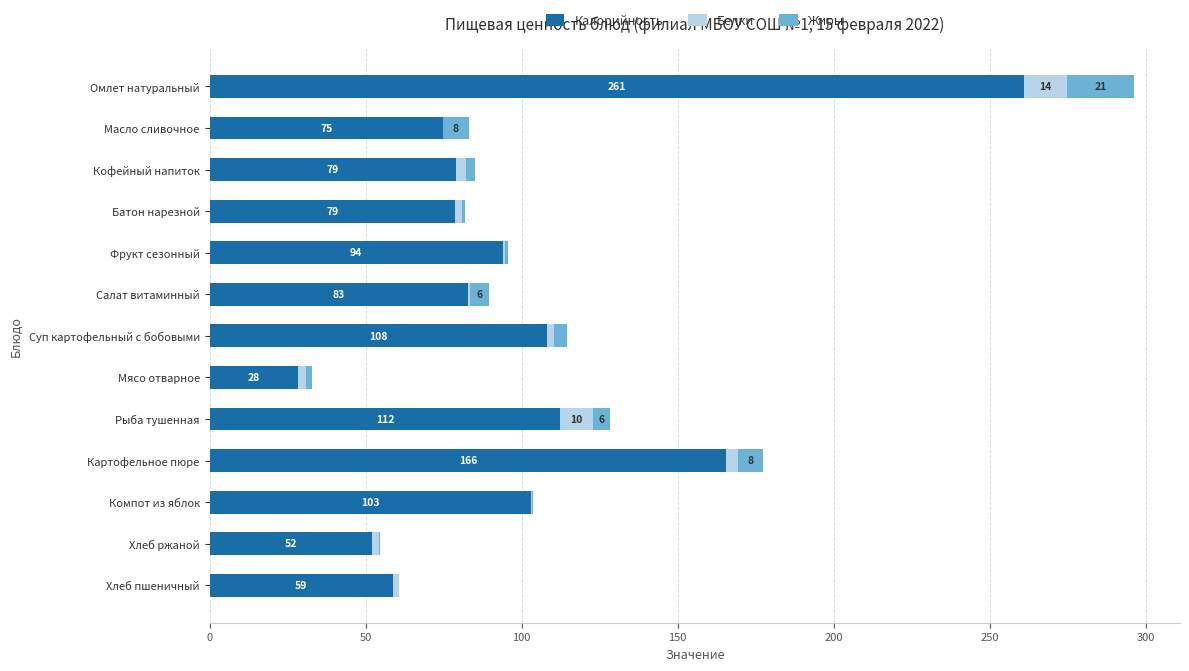

At which label does Калорийность reach its peak?

Омлет натуральный